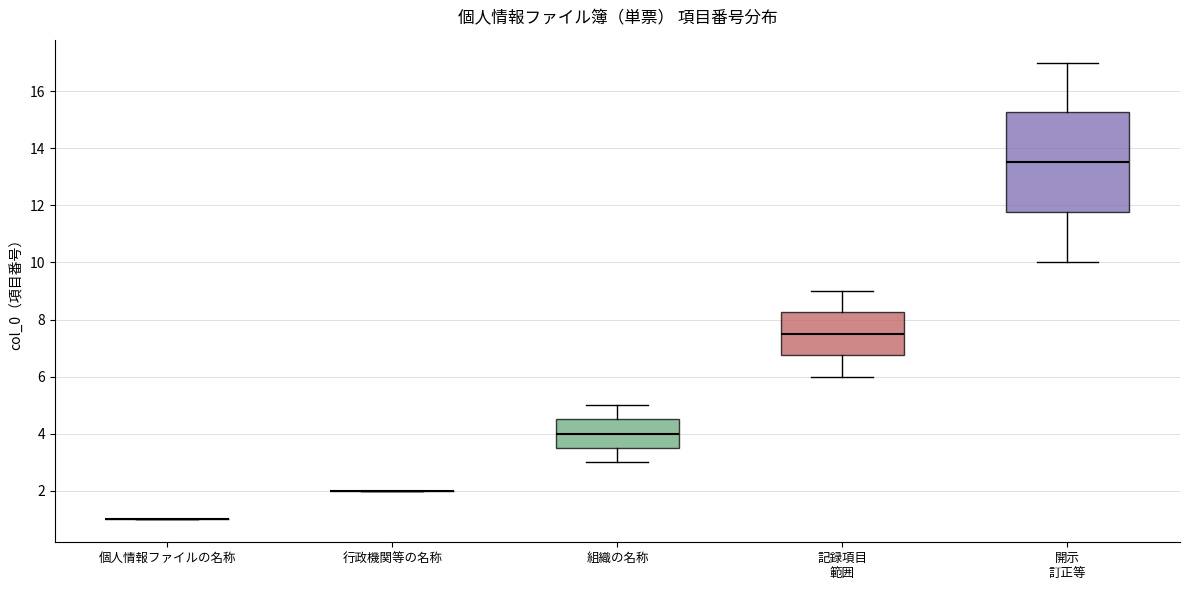

Comparing the boxes themselves (not the whiskers), which one is the tallest?

開示 訂正等